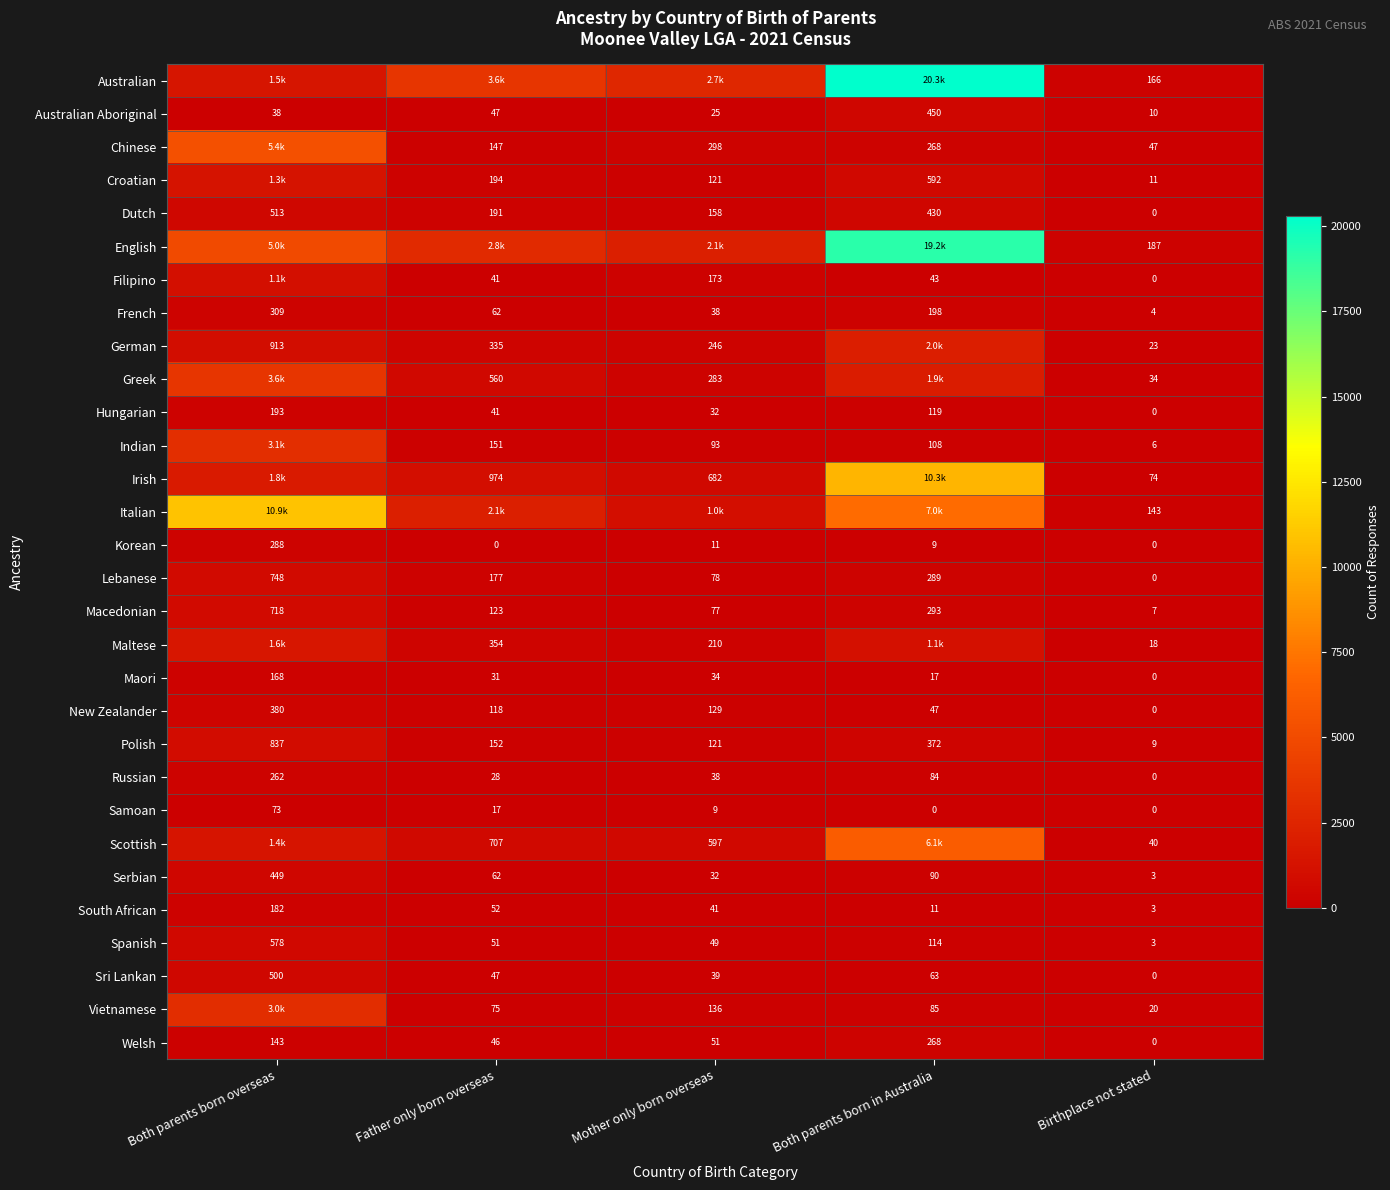

What is the highest value of the Russian series?

262